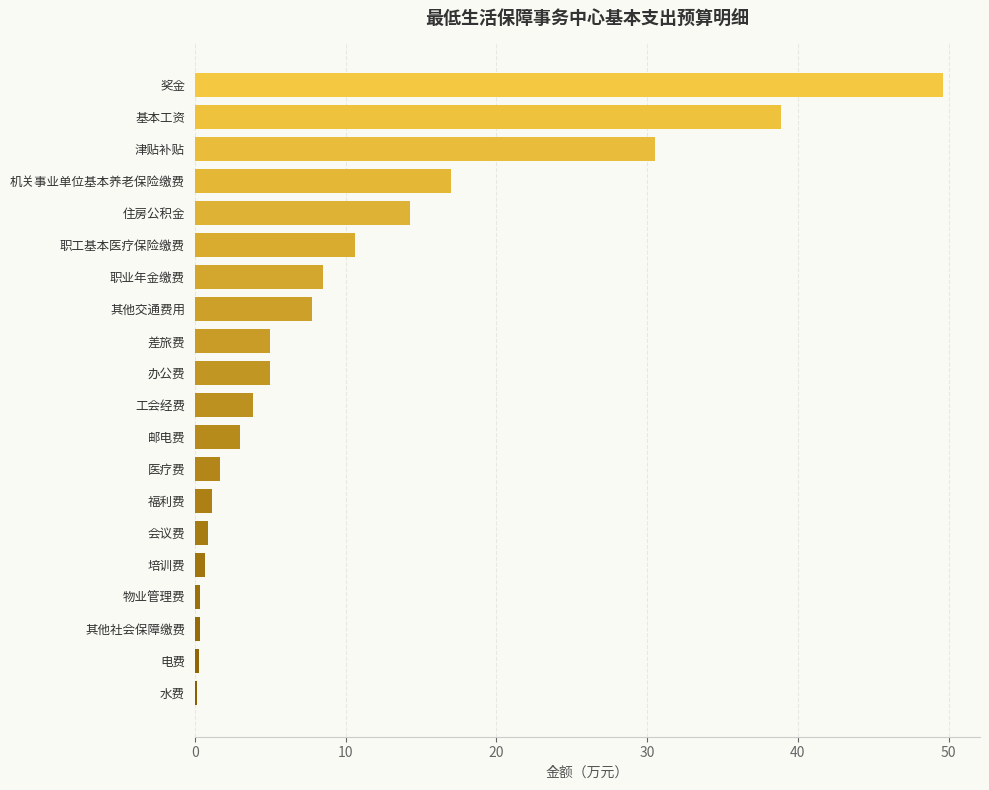

What is the maximum value shown in the chart?

49.6